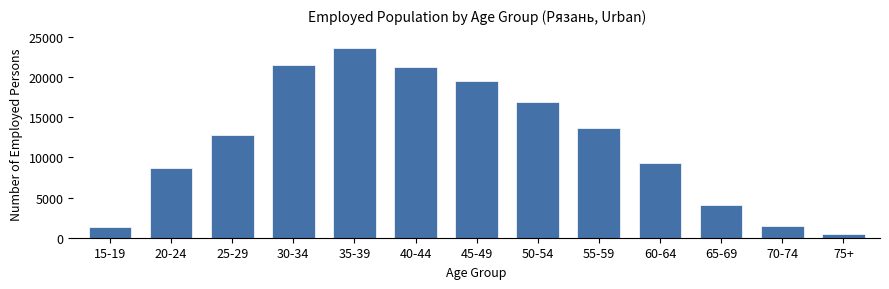

What is the change in value from 55-59 to 70-74?

-12272